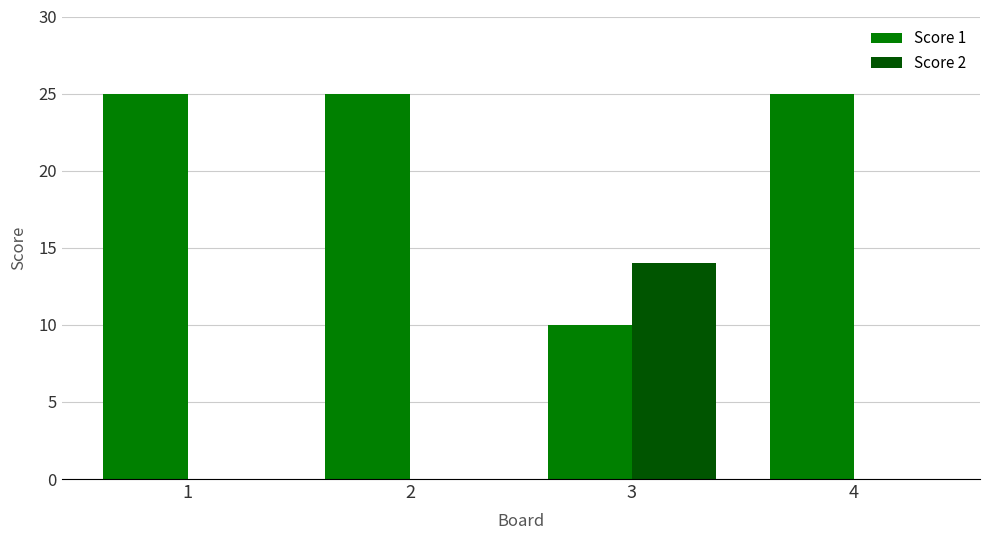

How many groups of bars are there?

4